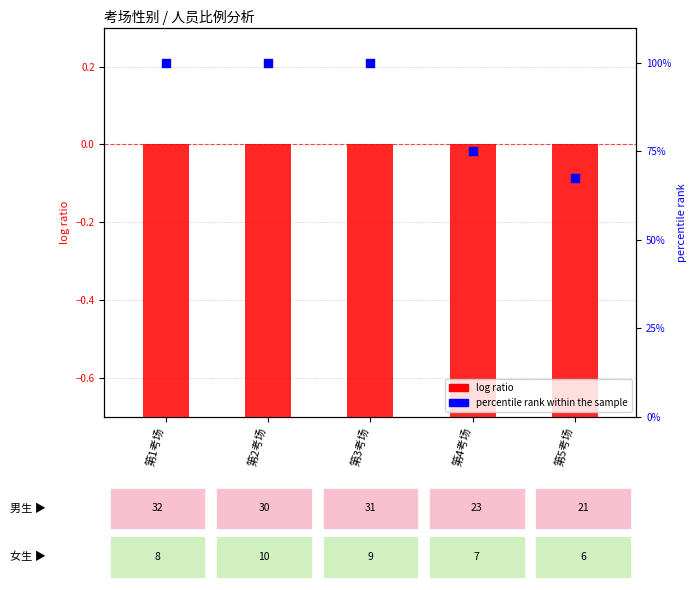

Is the value of percentile rank within sample at 第1考场 greater than the value of log ratio (male/female) at 第5考场?

Yes